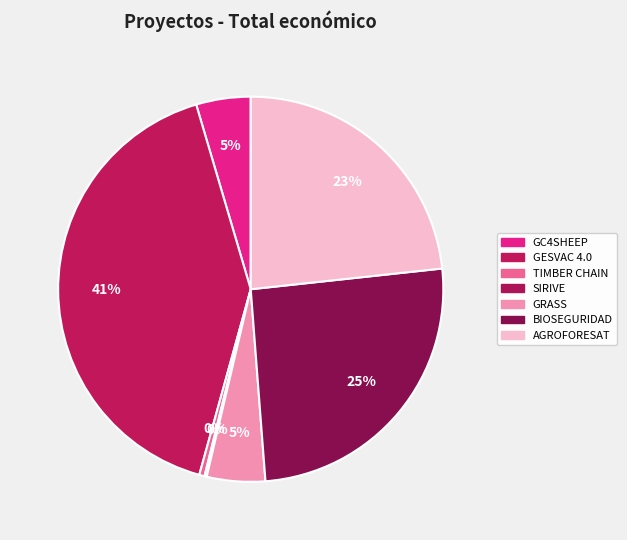

To the nearest percent, what is the difference between the SIRIVE and BIOSEGURIDAD slice percentages?

25%